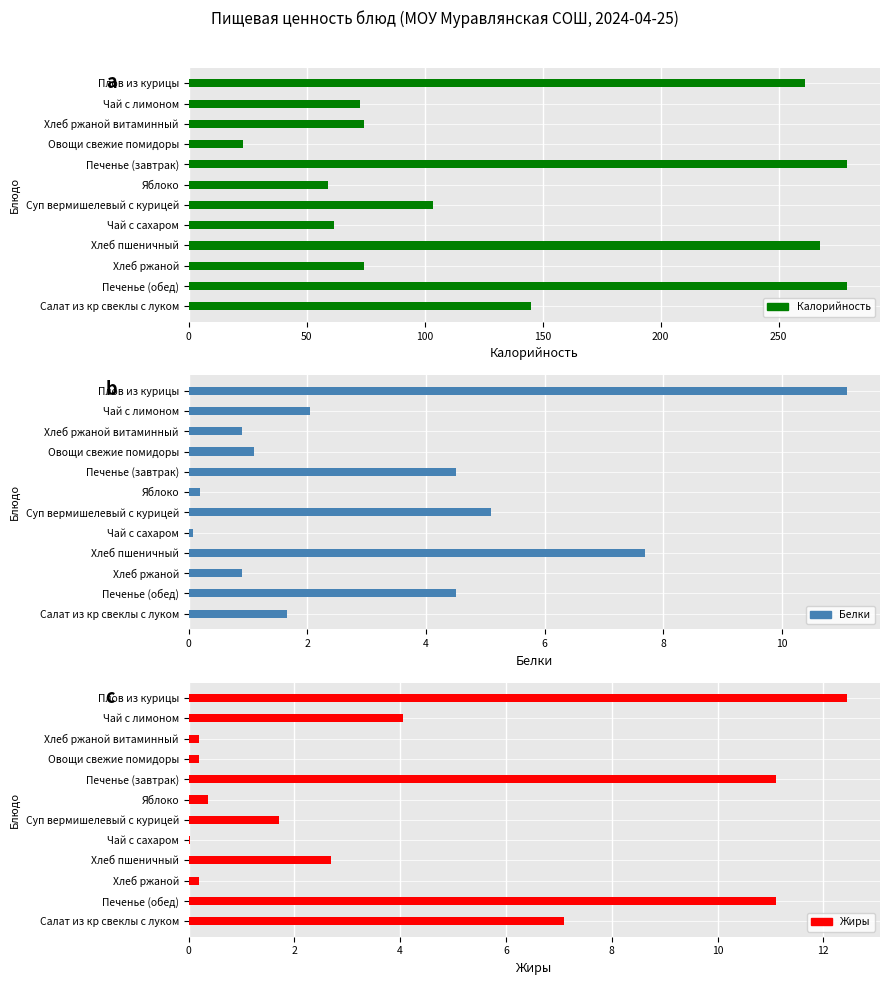

What is the difference between the second highest and second lowest values in the Жиры series?

10.9